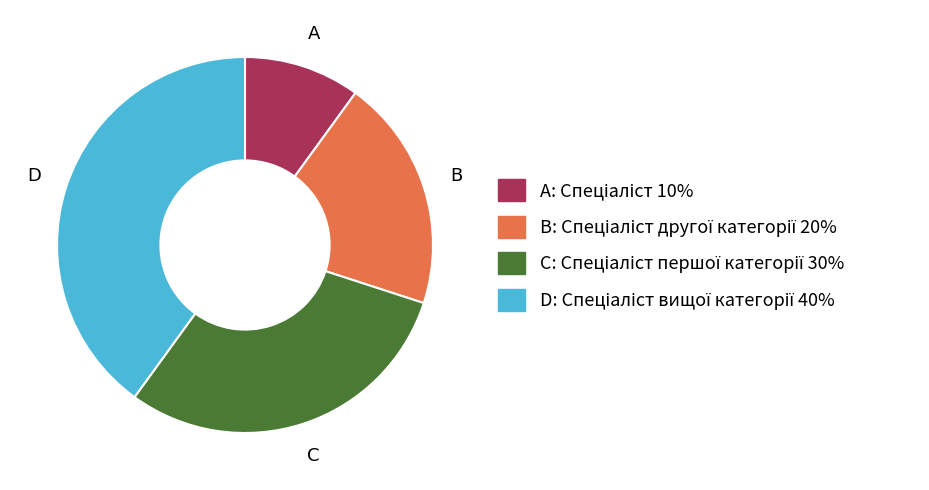

Is there any slice that represents more than half of the pie?

No